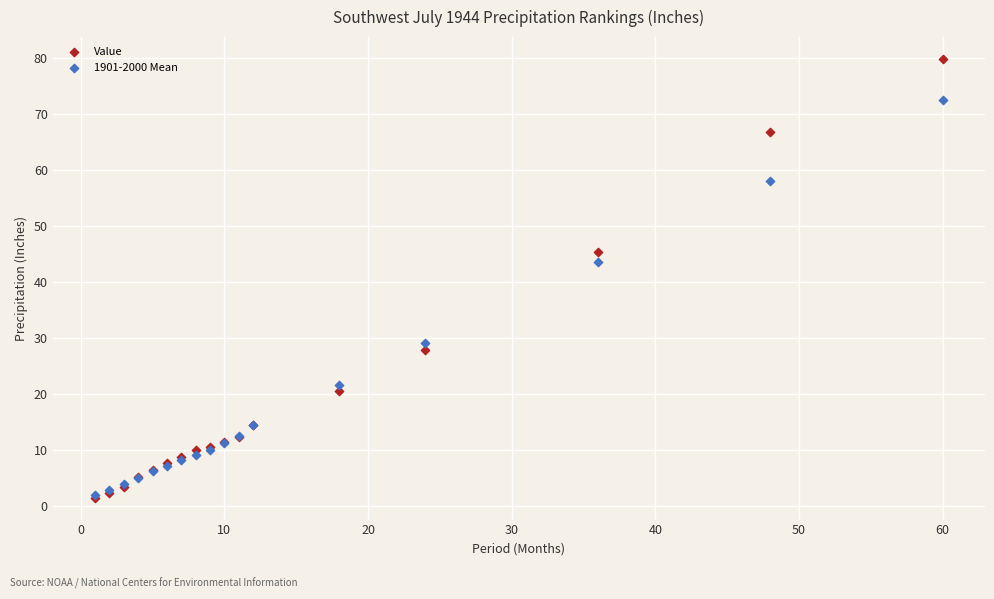

In the Value series, what Y value is closest to 40?

45.3